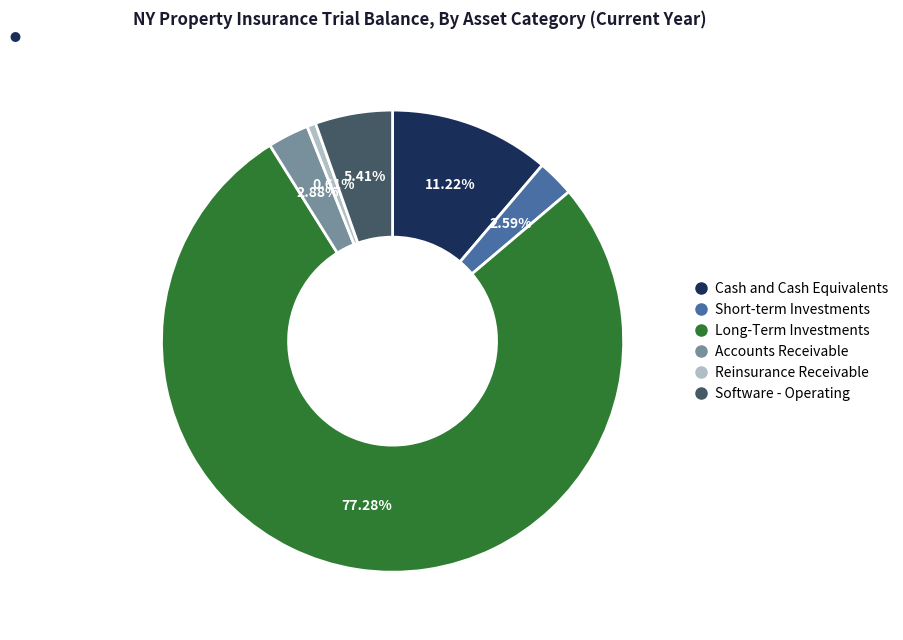

What percentage is the Cash and Cash Equivalents slice, to the nearest percent?

11%